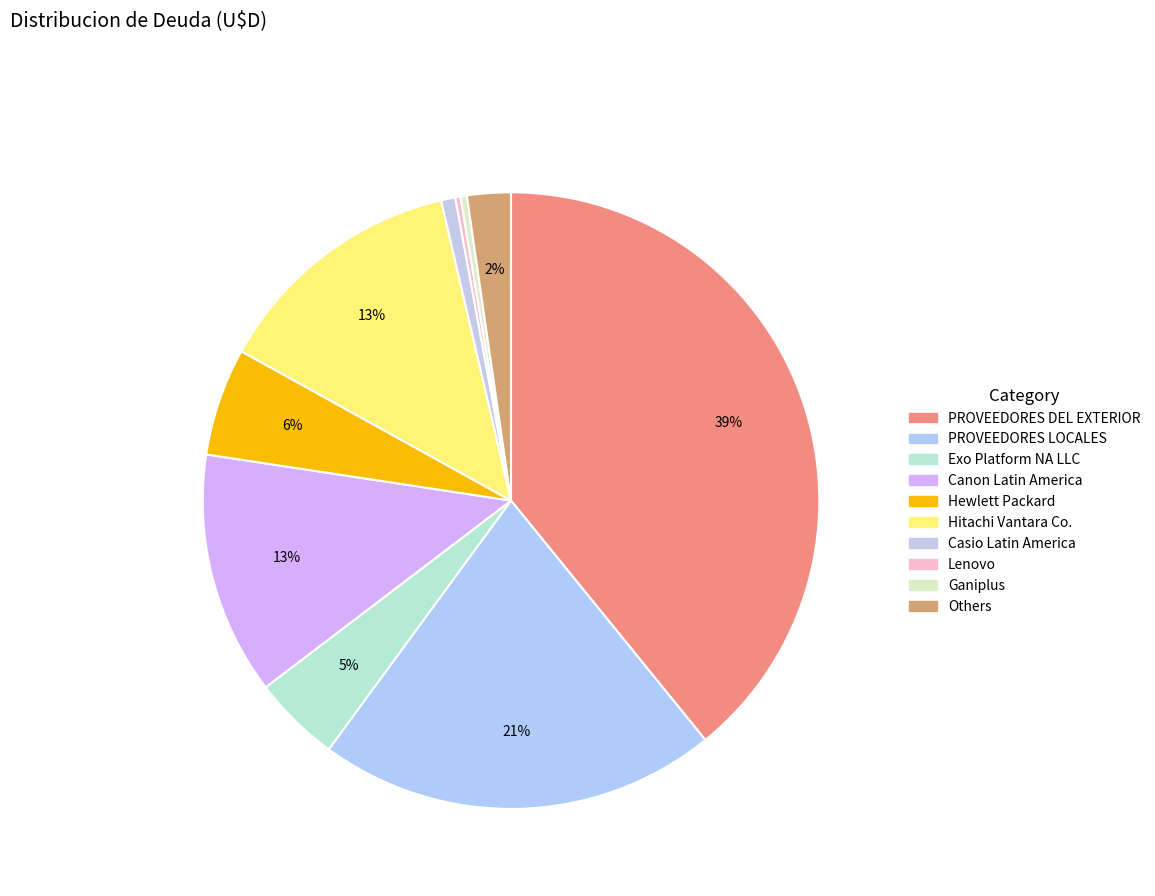

How many segments does this pie chart have?

10